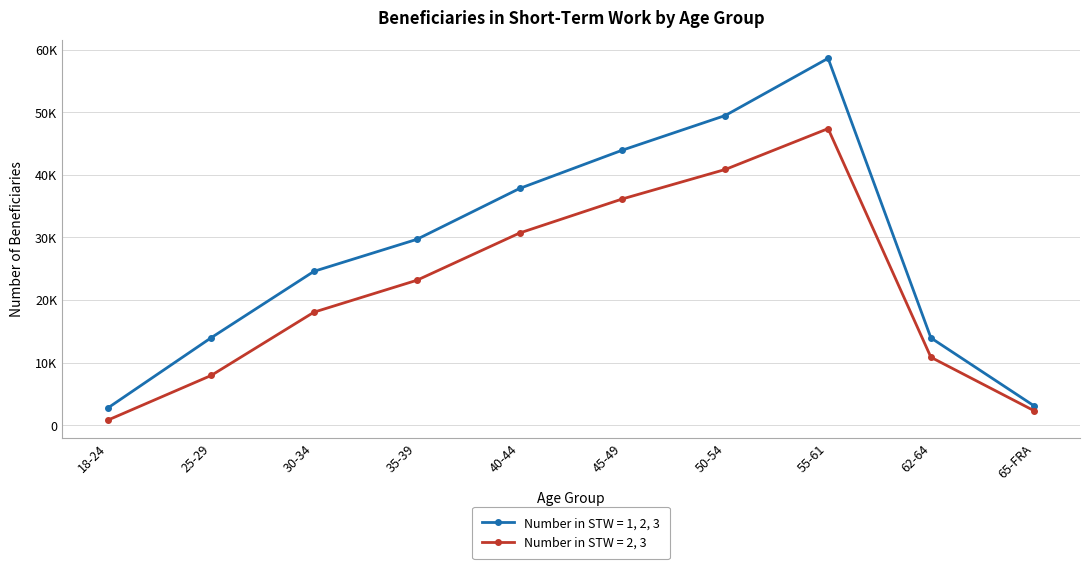

Which has a higher value, 30-34 or 25-29?

30-34